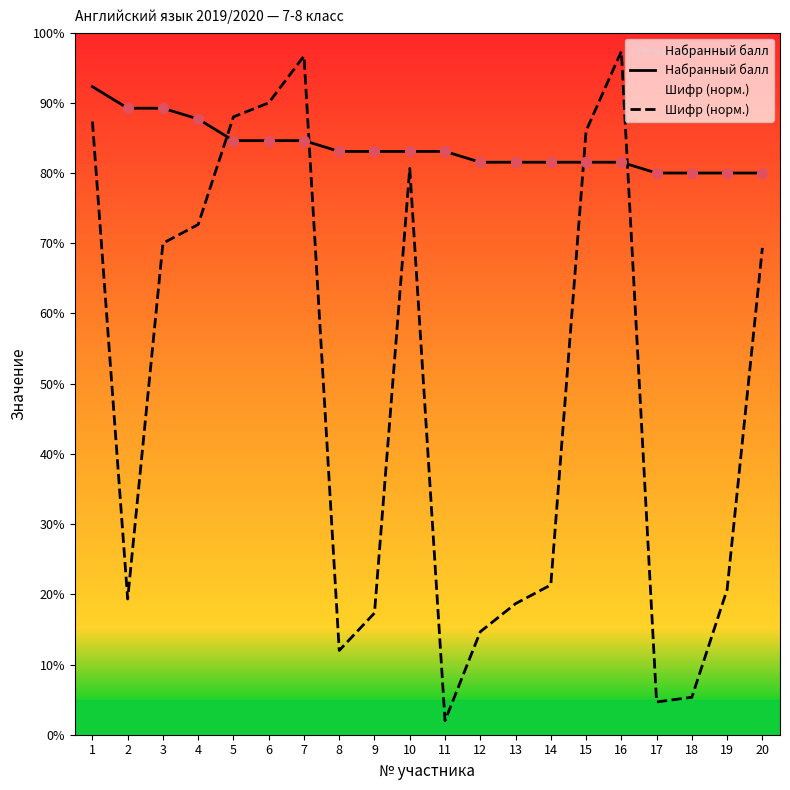

At which category is the sum across all series the highest?

7